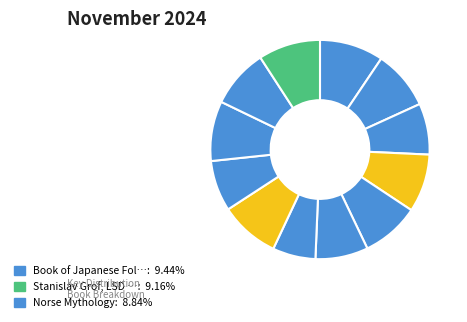

How many segments does this pie chart have?

12